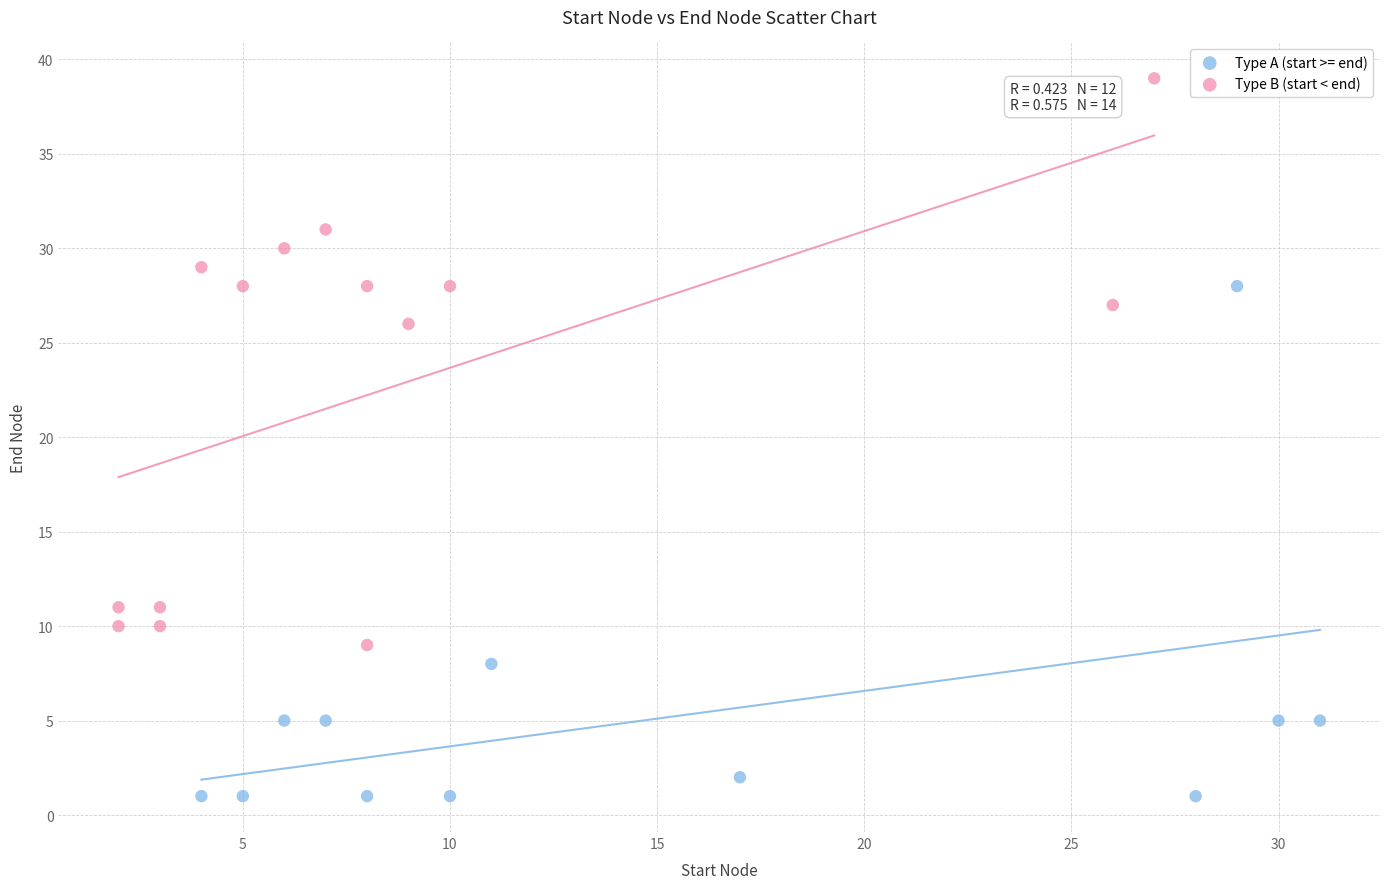

Which series contains the highest Y value?

Type B (start < end)